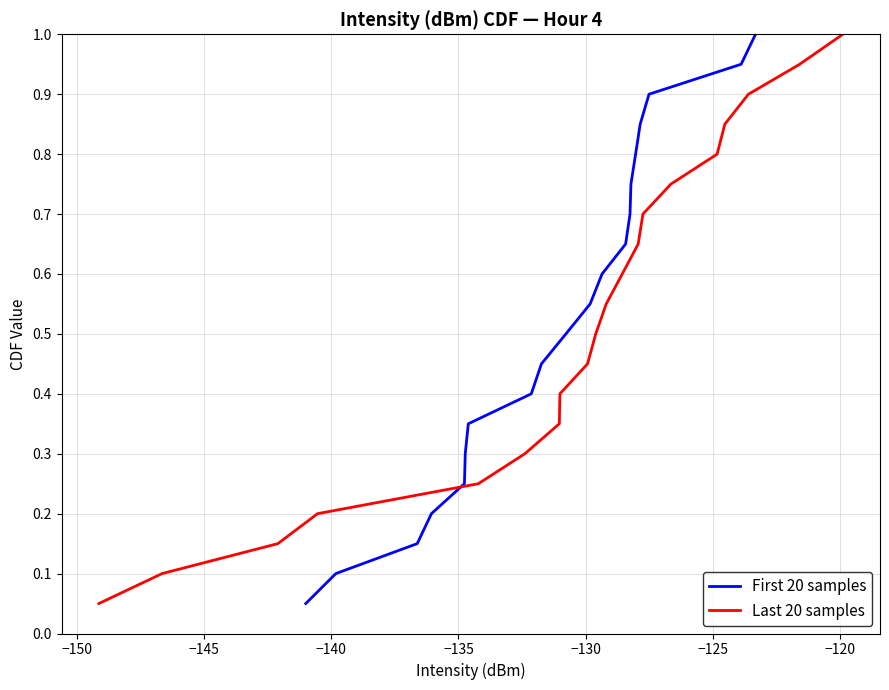

How many lines are shown in the chart?

2